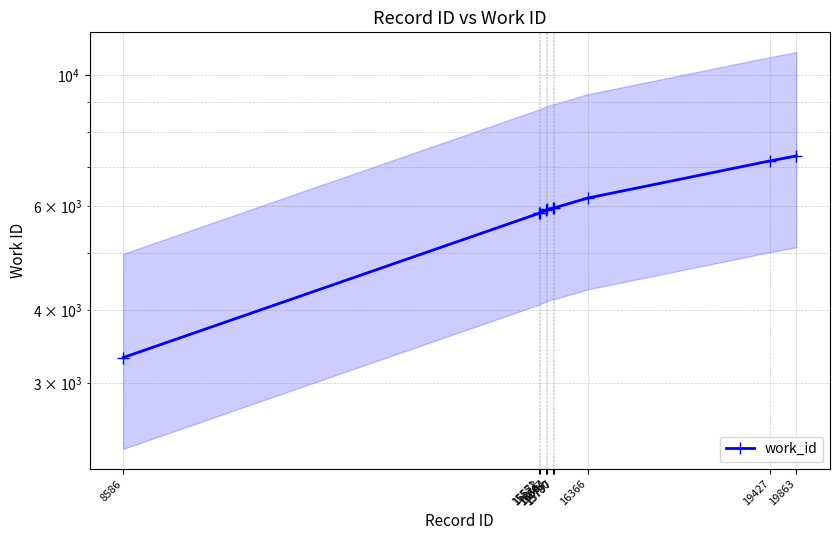

Is it true that the value at 15780 is 8426?

False